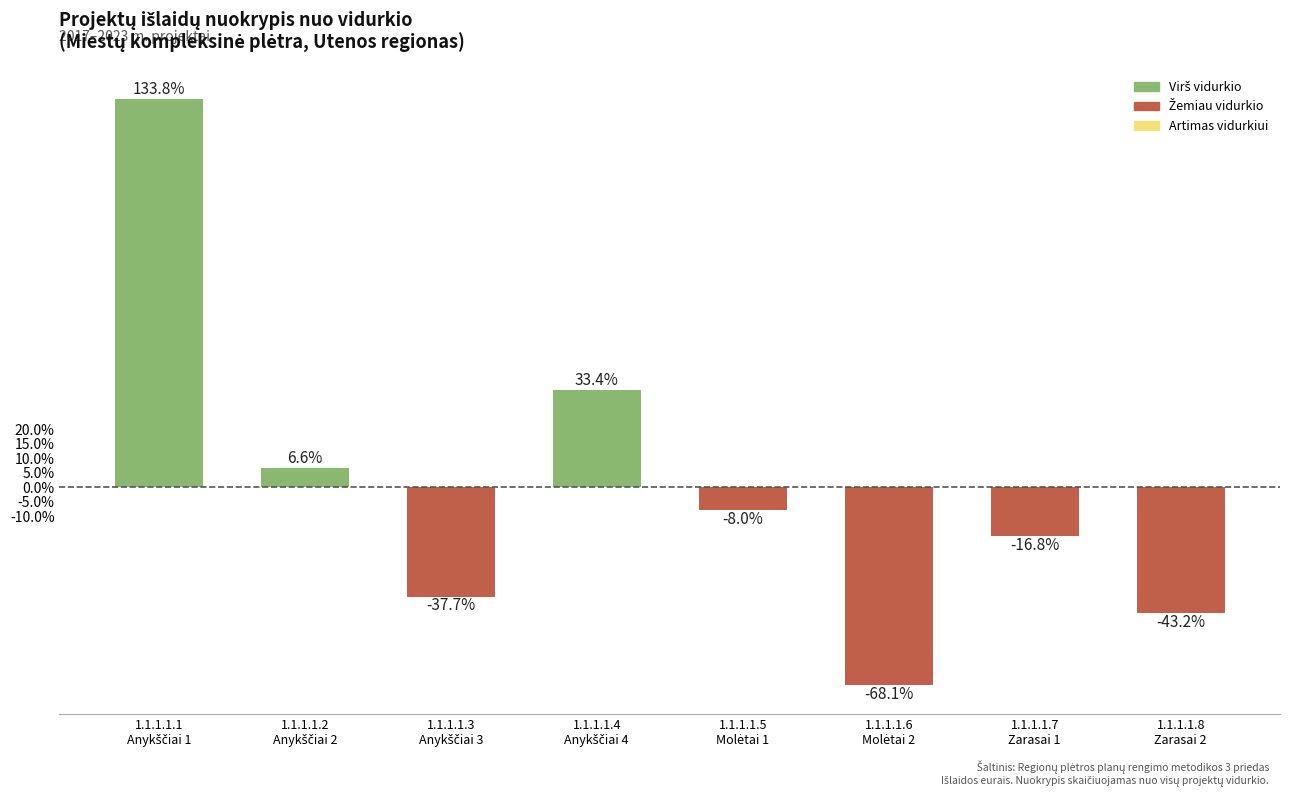

What is the minimum value shown in the chart?

-68.1